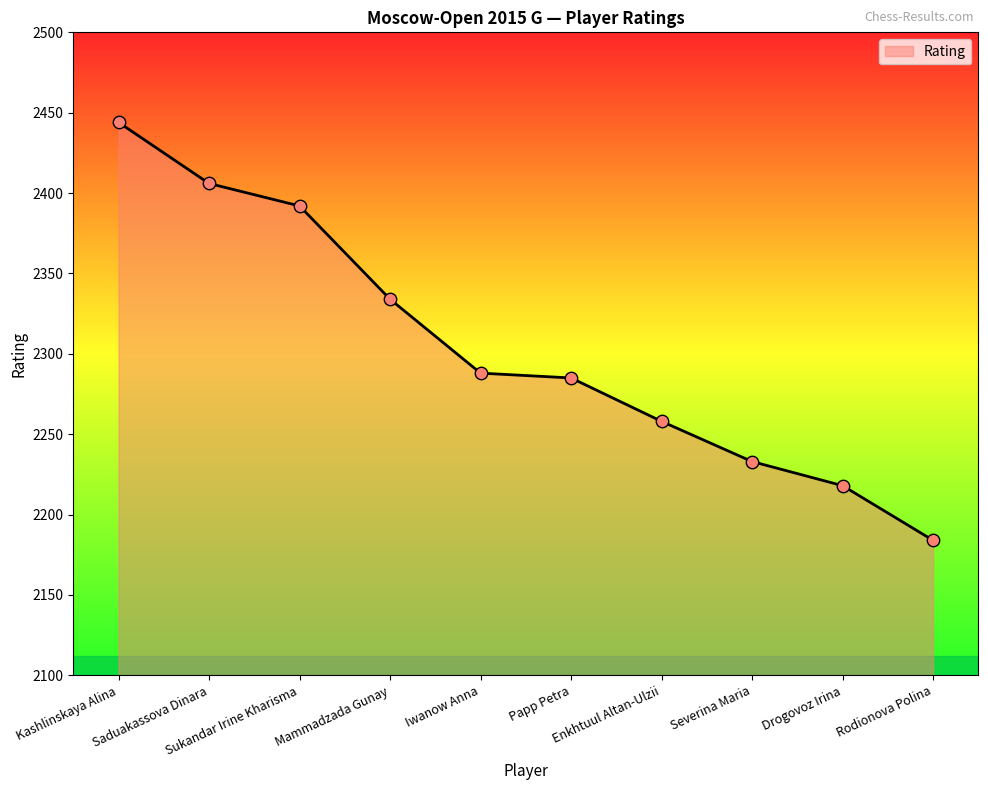

Approximately how many times larger is the value at Iwanow Anna compared to Saduakassova Dinara?

1.0